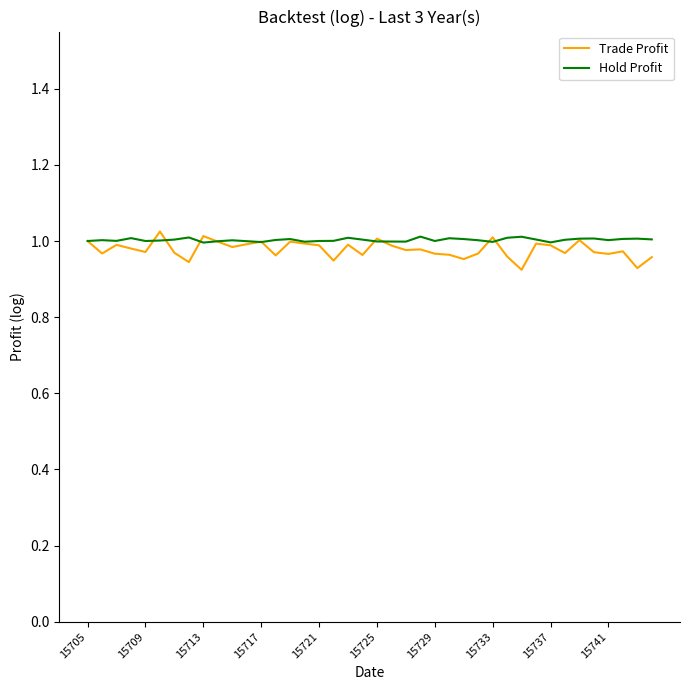

Which series has the largest range (max minus min)?

Trade Profit